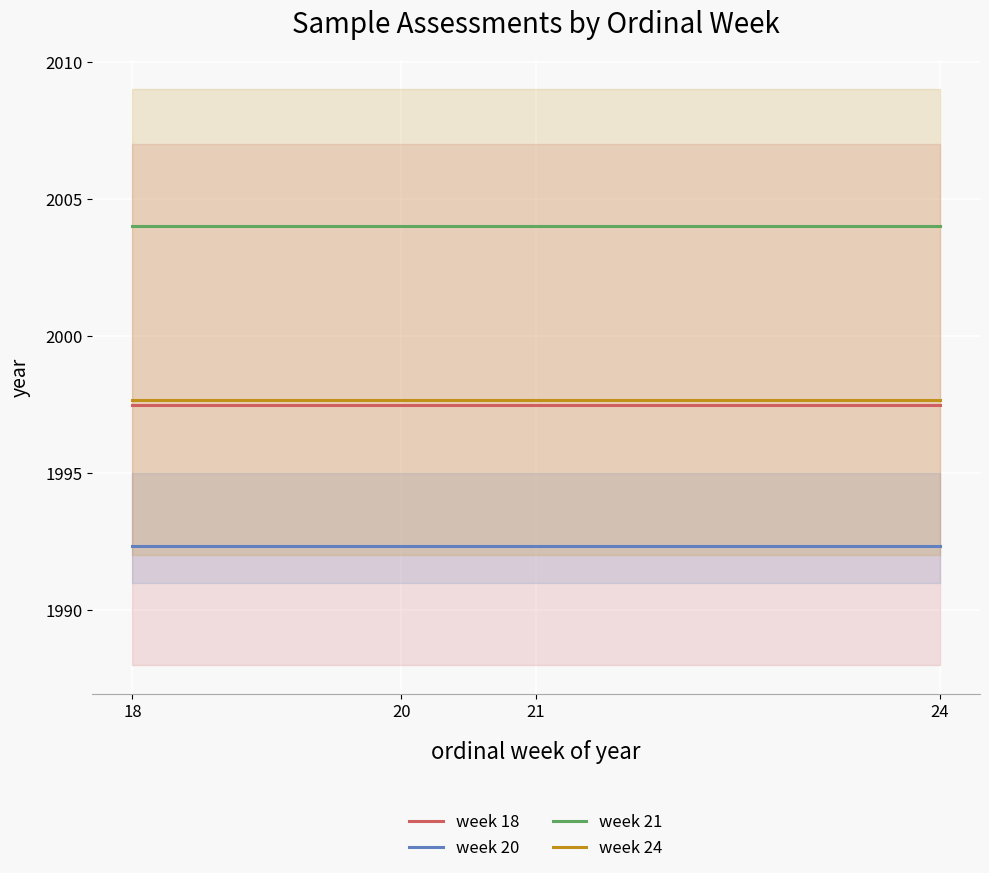

Which series has the largest total across all categories?

week 21